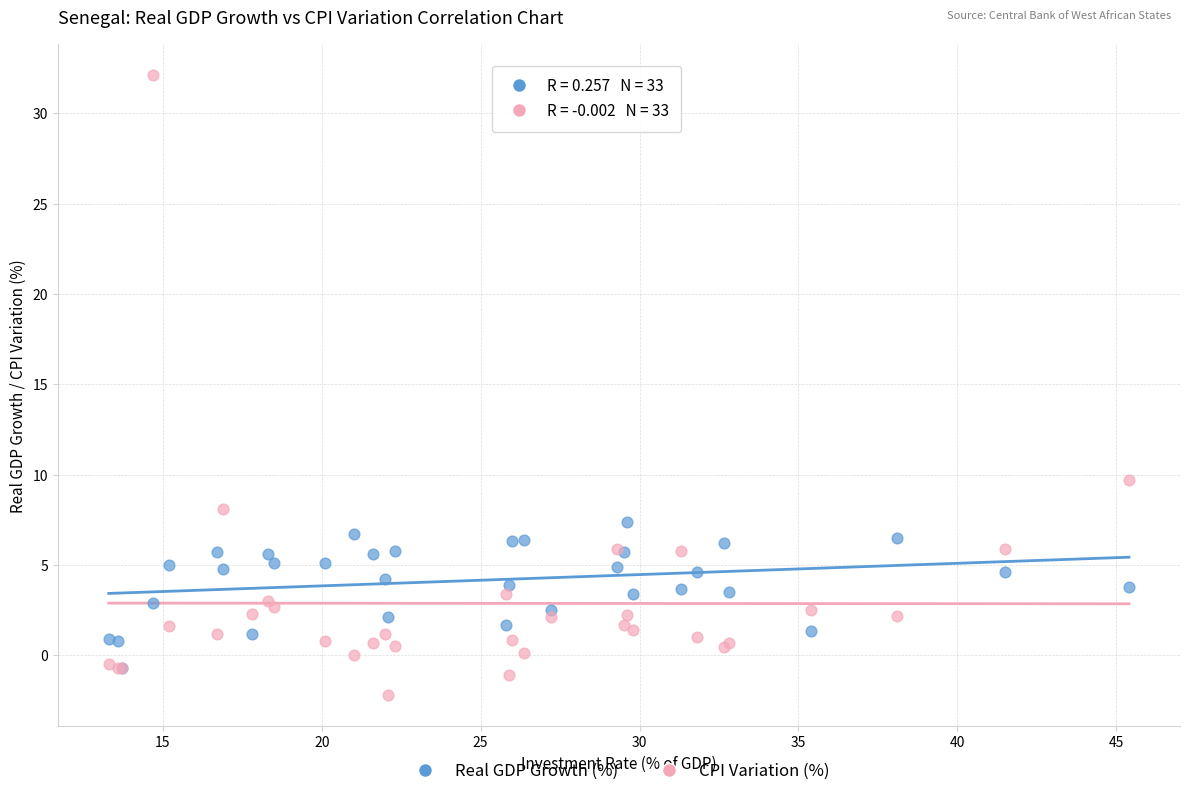

In the CPI Variation (%) series, what Y value is closest to 14?

9.7